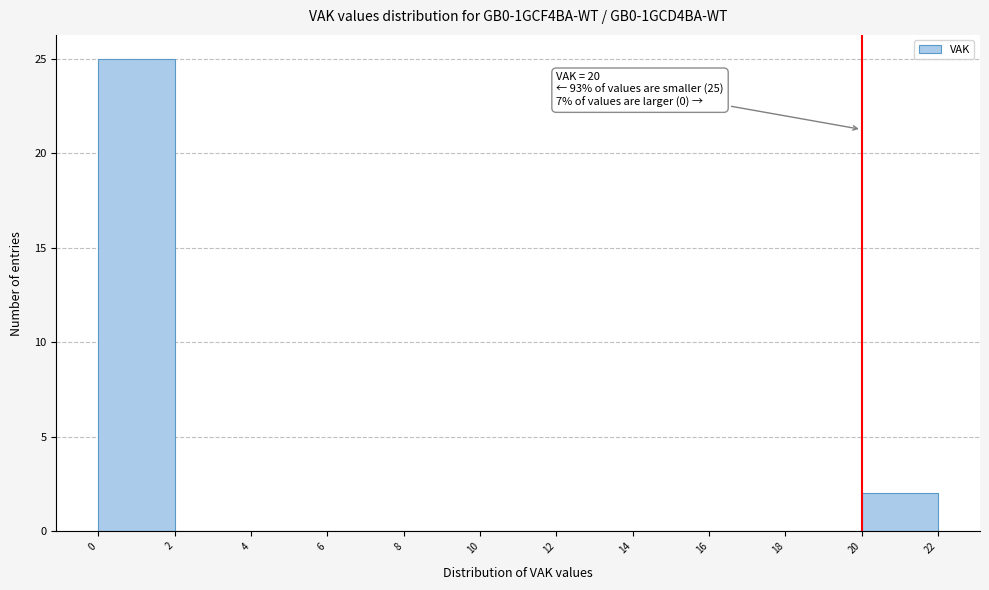

Which range on the x-axis has the tallest bar?

0 to 2